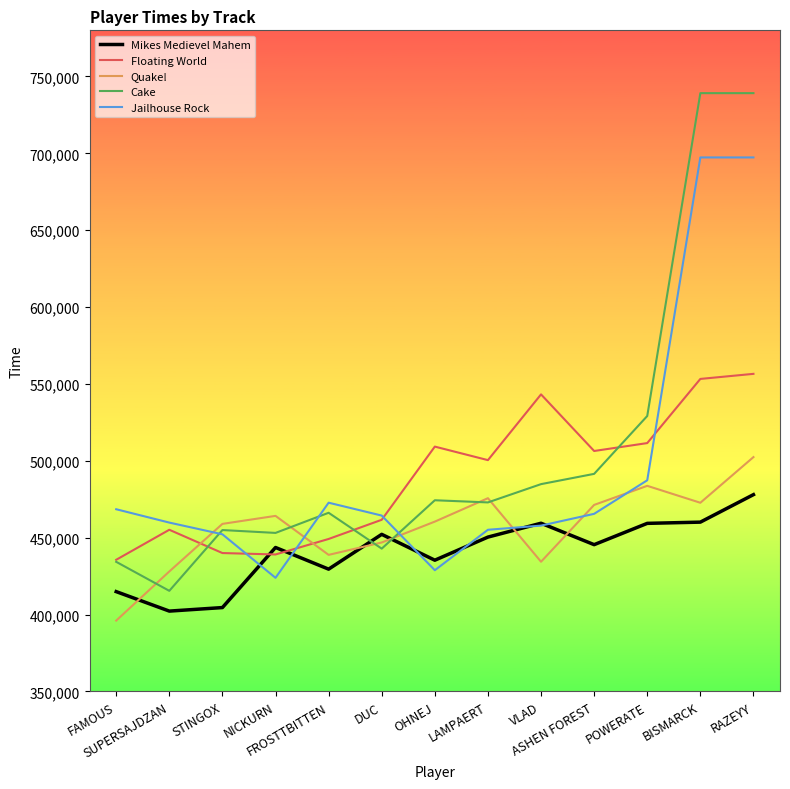

What is the minimum value shown in the chart?

396057